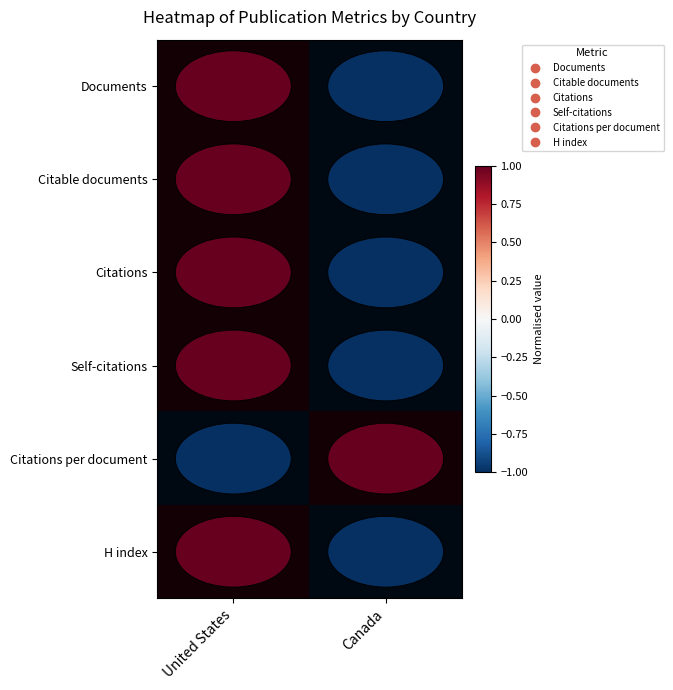

Which series has the largest range (max minus min)?

Documents